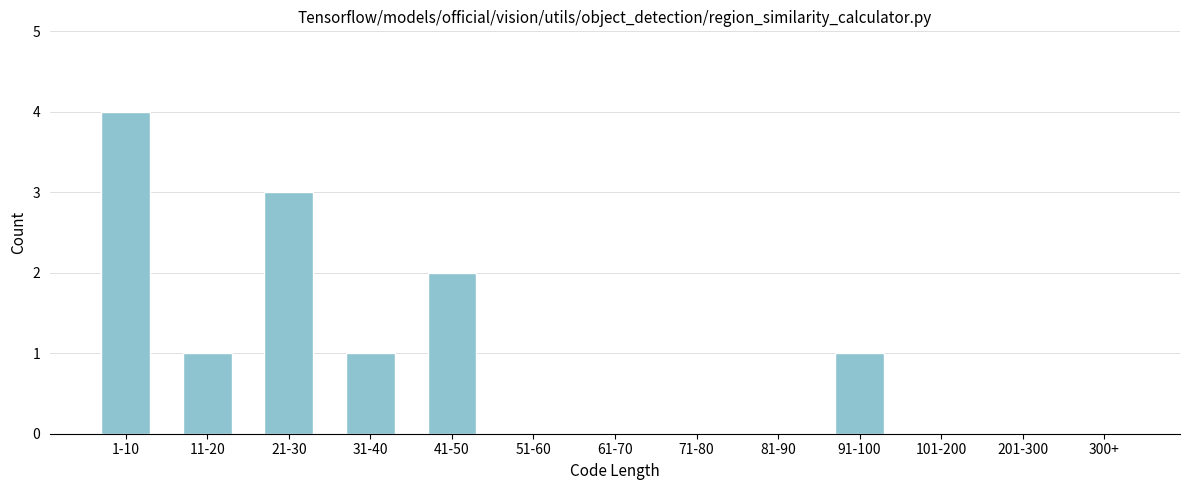

Reading right to left, list all the values displayed in this chart.

300+=0	201-300=0	101-200=0	91-100=1	81-90=0	71-80=0	61-70=0	51-60=0	41-50=2	31-40=1	21-30=3	11-20=1	1-10=4